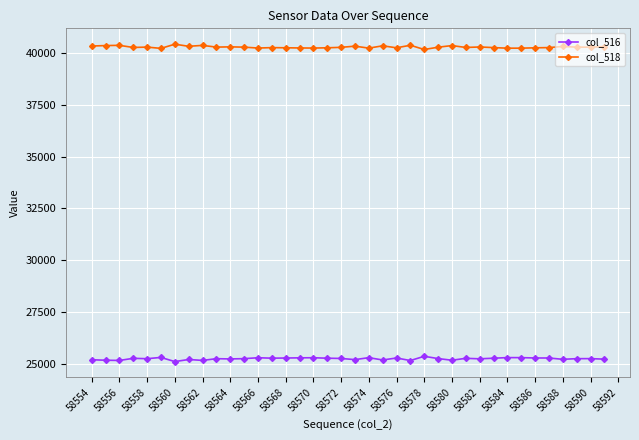

What is the average value of the col_518 series?

40278